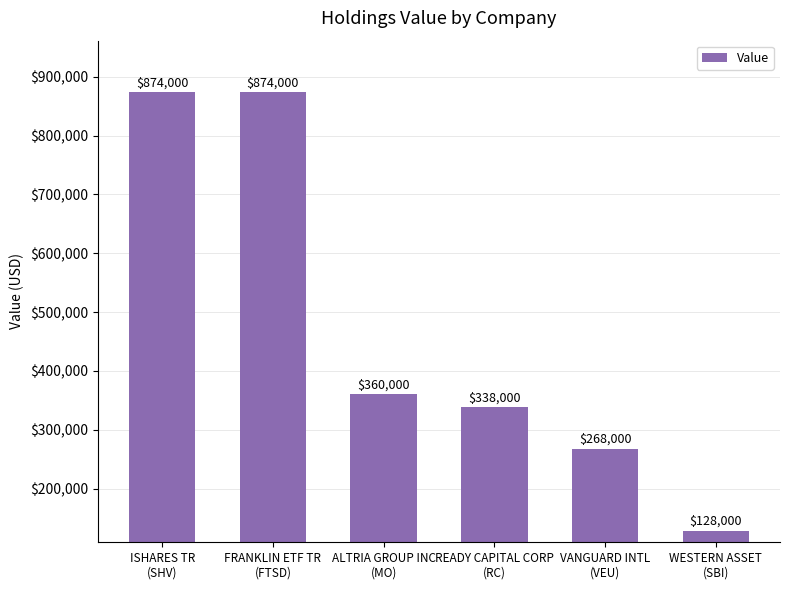

What is the value of the 4th bar from the left?

338000